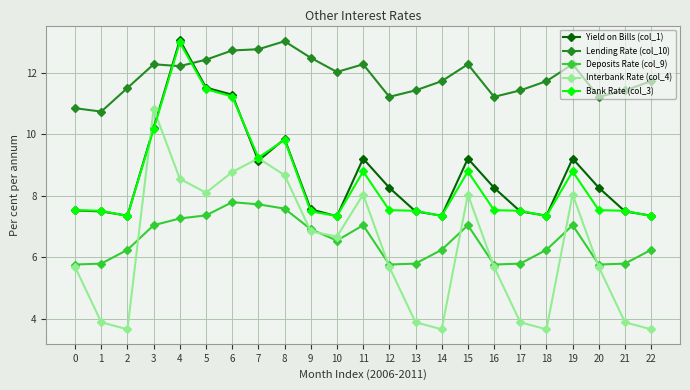

What is the maximum value for Interbank Rate (col_4)?

10.8